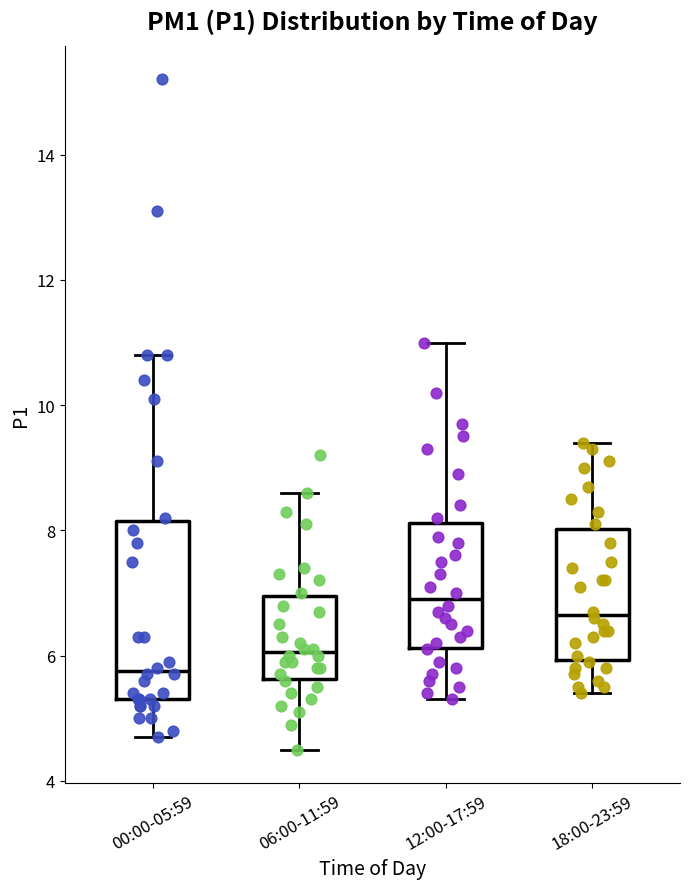

Where is the upper edge of the box for 12:00-17:59 on the y-axis? The values are not printed on the chart, so give them approximately, as read against the axis.

8.2